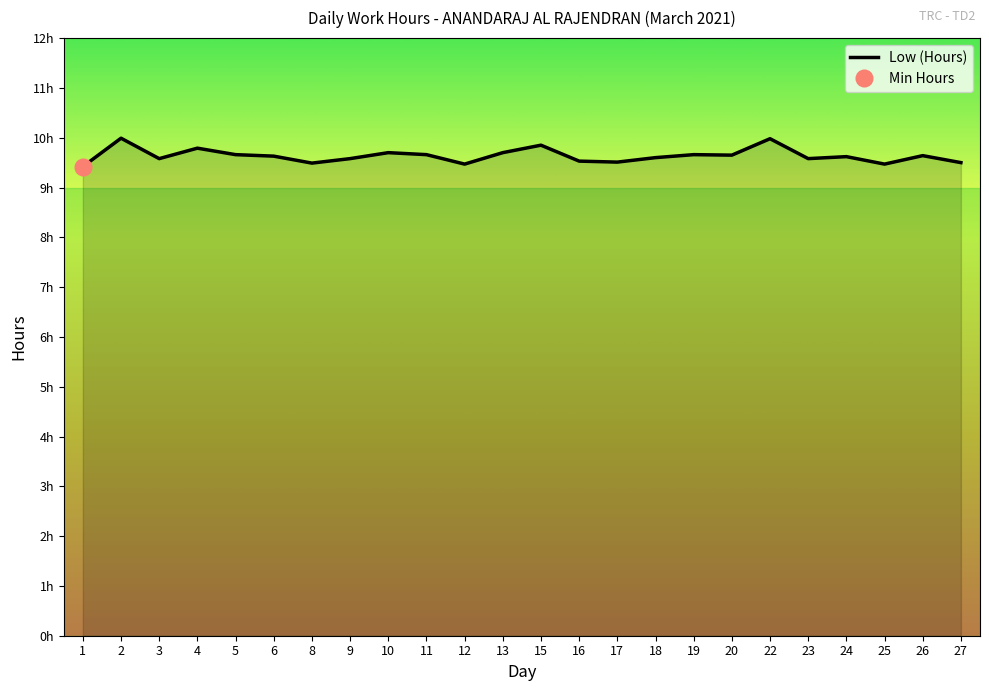

Rank the categories by value from lowest to highest.

1, 12, 25, 8, 27, 17, 16, 3, 9, 23, 18, 24, 6, 26, 20, 5, 11, 19, 10, 13, 4, 15, 22, 2